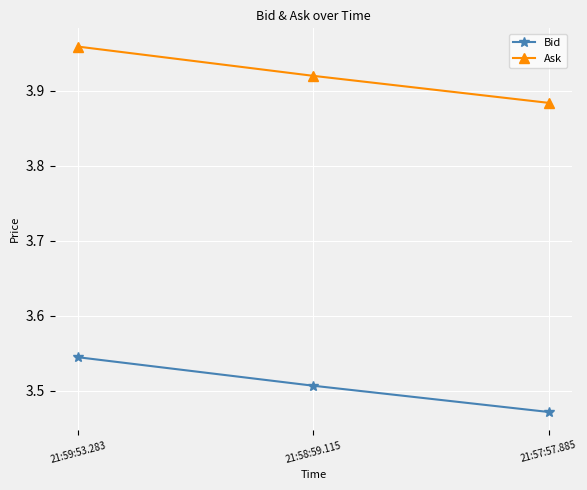

At which label is Ask closest to 3?

21:57:57.885